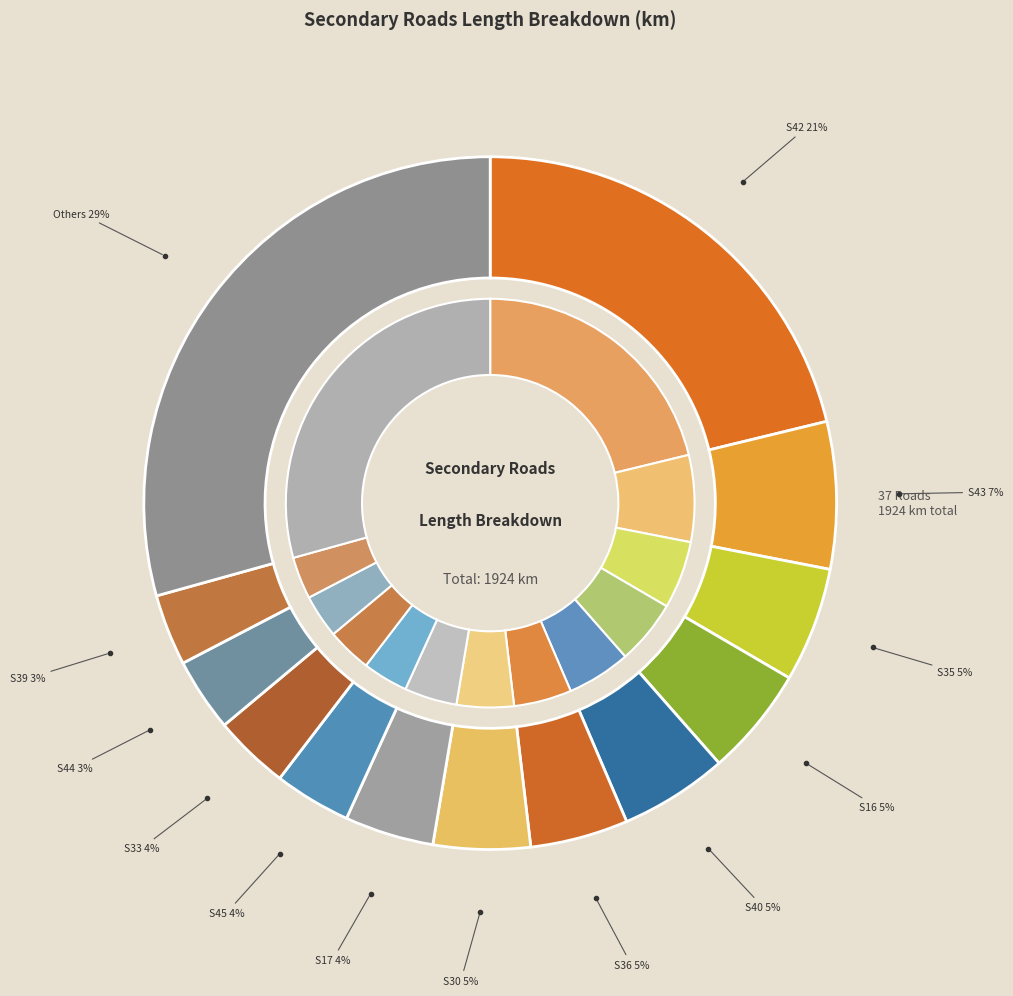

True or false: S34 accounts for 7% of the total.

False